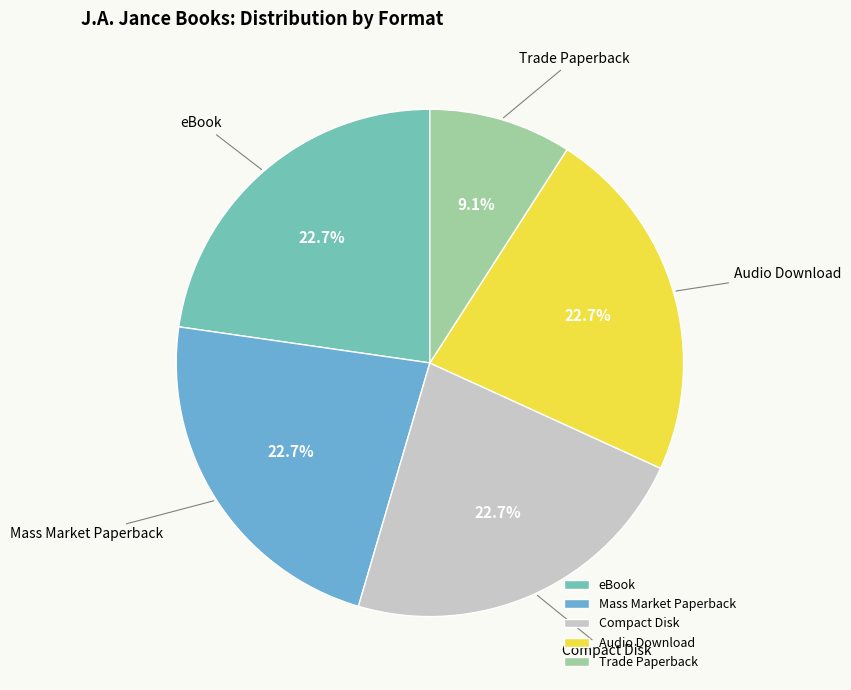

Which slice is the smallest?

Trade Paperback